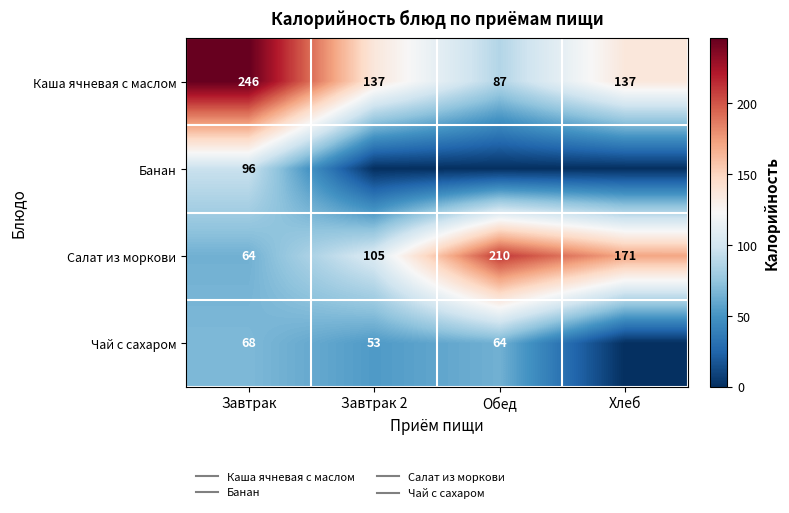

What is the maximum value shown in the chart?

246.0